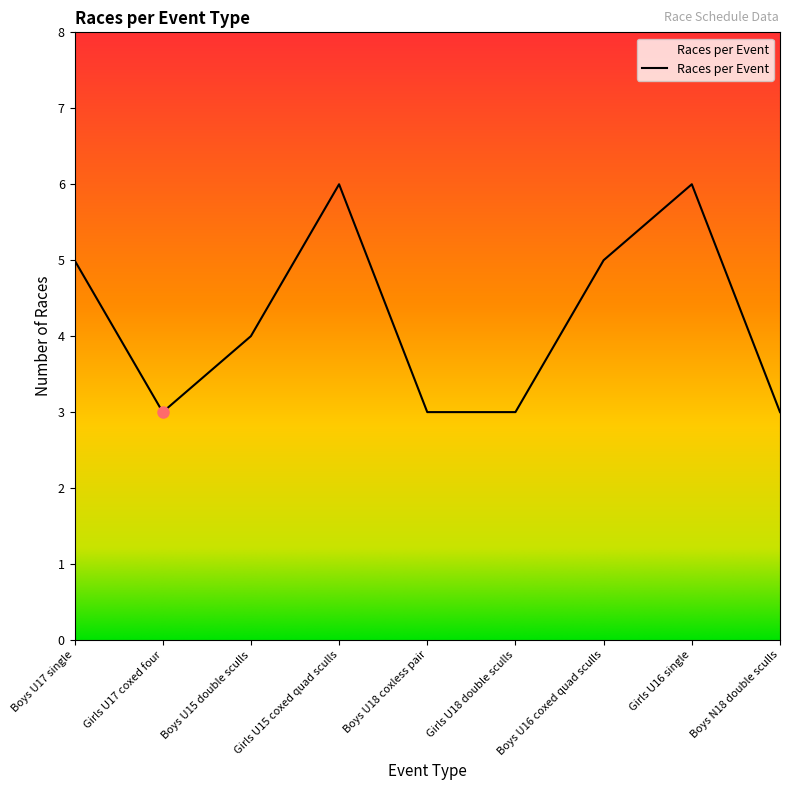

Reading right to left, transcribe all the data shown in this chart.

3	6	5	3	3	6	4	3	5